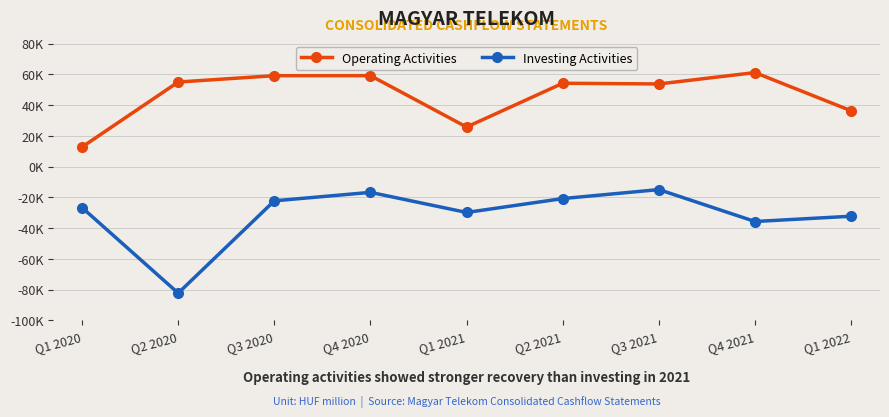

How many lines are shown in the chart?

2